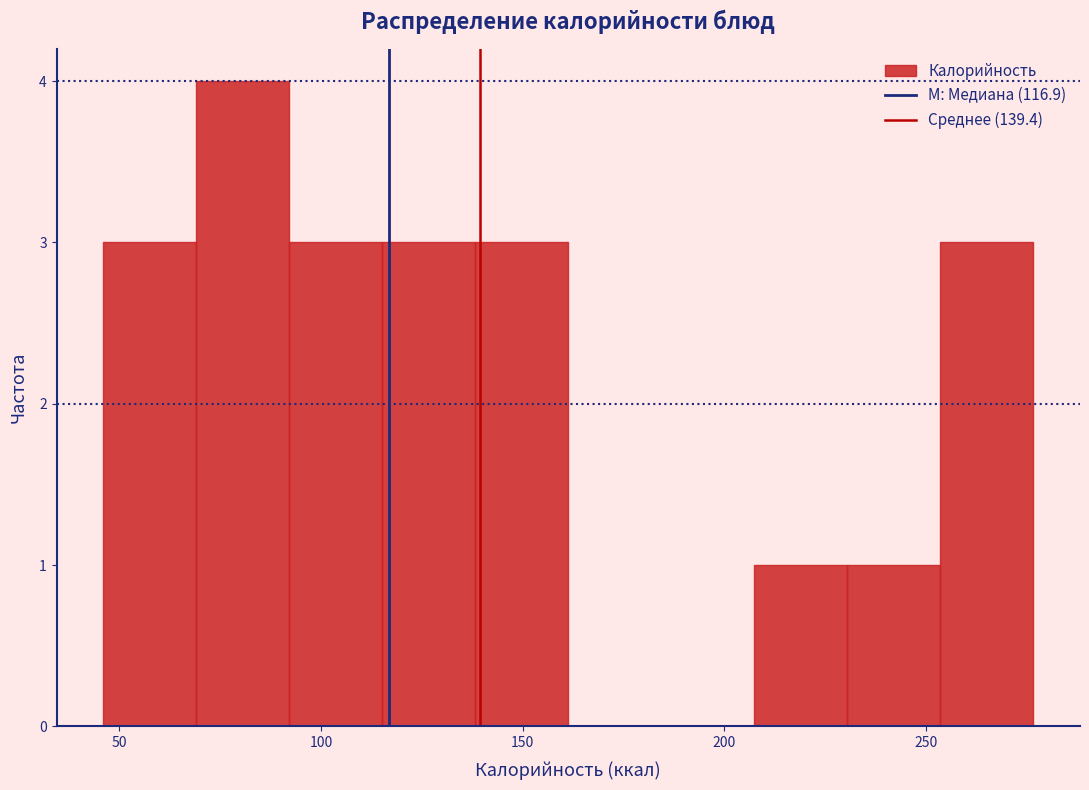

Over which range of the x-axis is the bar tallest?

70 to 90